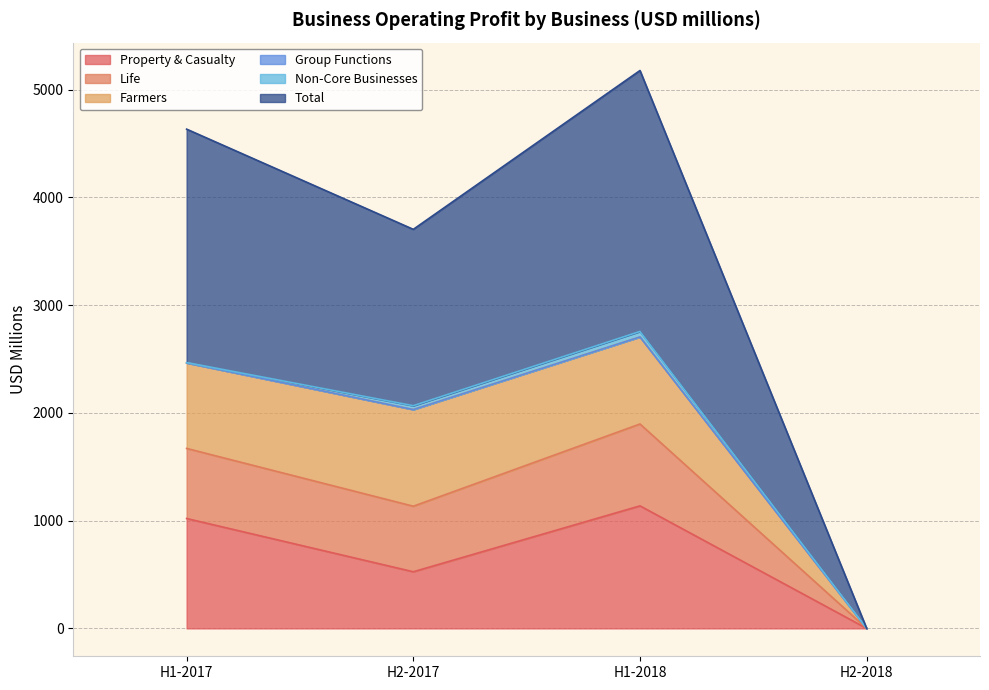

Does the chart display data point markers on the line(s)?

No